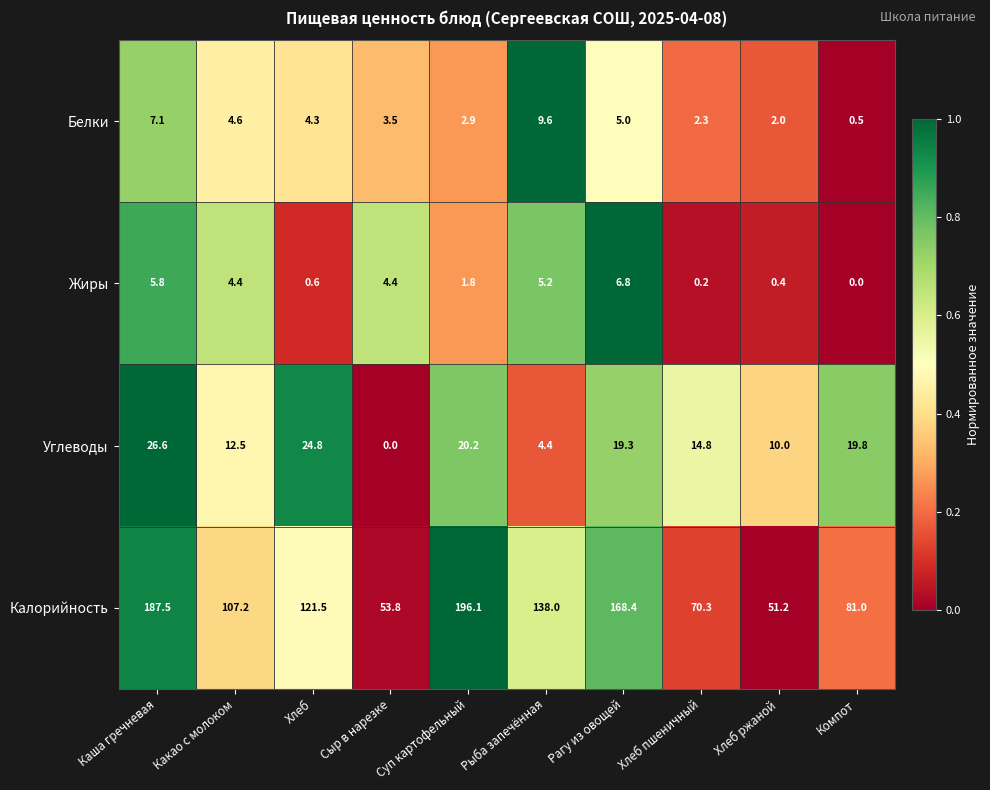

How many distinct data groups are displayed?

4